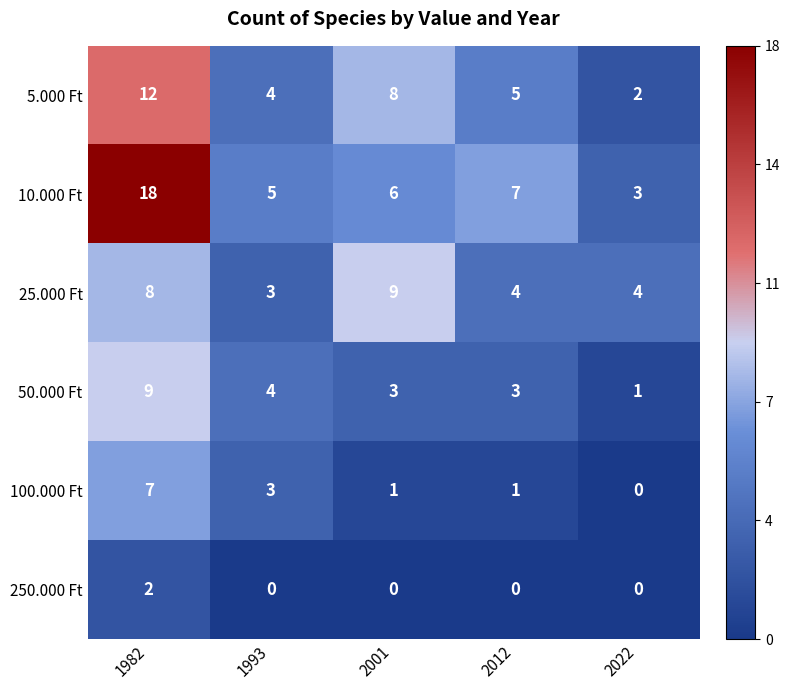

The 25.000 Ft series shows 16 at 2001. True or false?

False